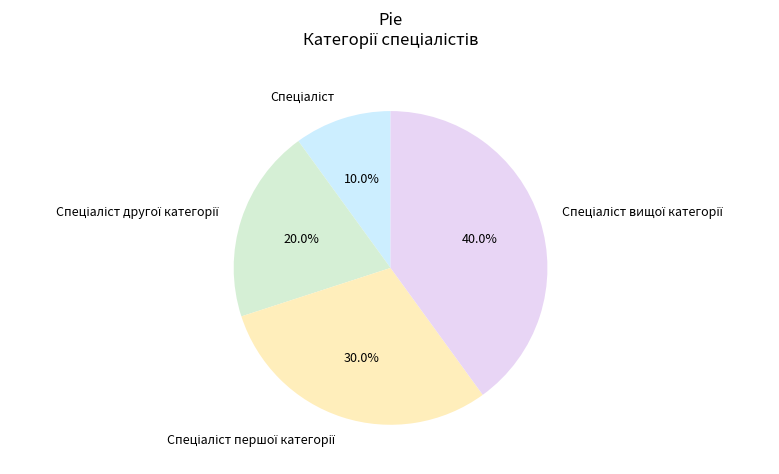

To the nearest percent, what is the difference between the largest and smallest slice percentages?

30%